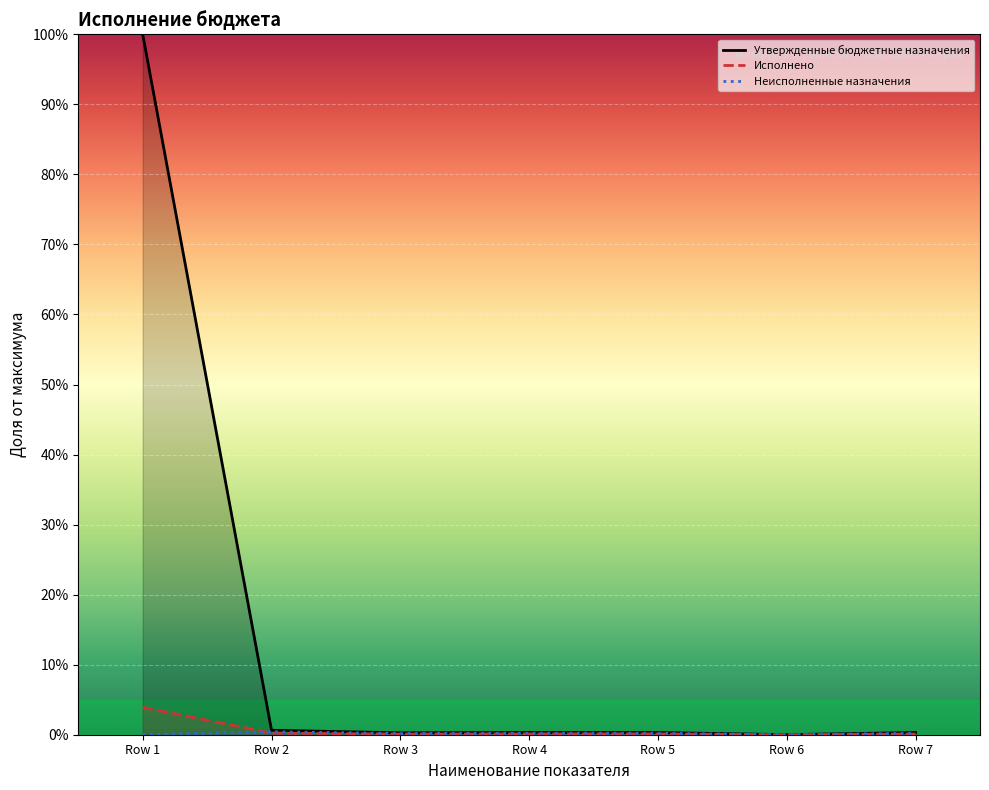

Reading left to right, extract all data points from this chart.

Утвержденные бюджетные назначения: 100.0	0.6	0.3	0.3	0.3	0.0	0.3
Исполнено: 3.9	0.2	0.1	0.1	0.1	0.0	0.1
Неисполненные назначения: 0.0	0.4	0.2	0.2	0.2	0.0	0.2